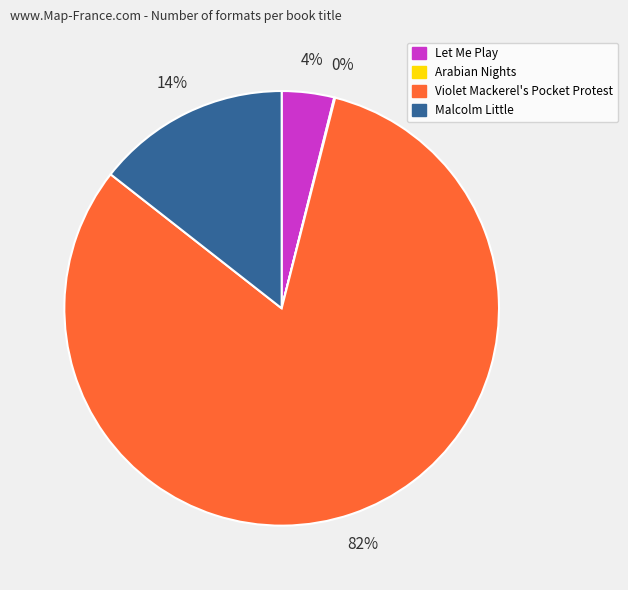

What is the largest slice in the pie chart?

Violet Mackerel's Pocket Protest